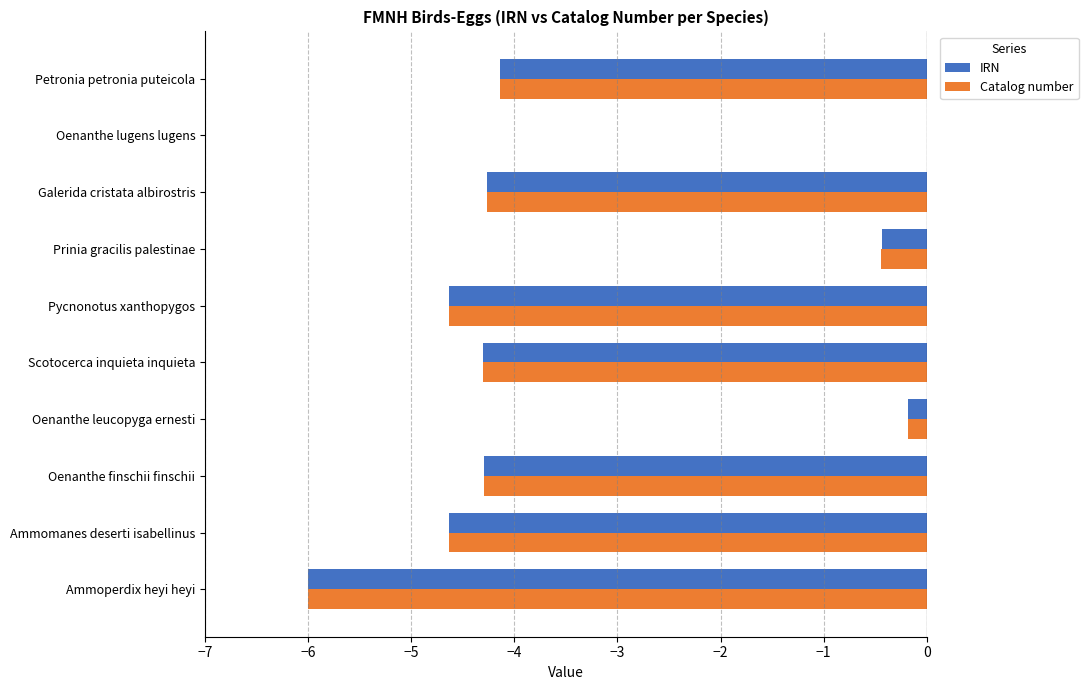

Where is IRN nearest to the value -3?

Petronia petronia puteicola